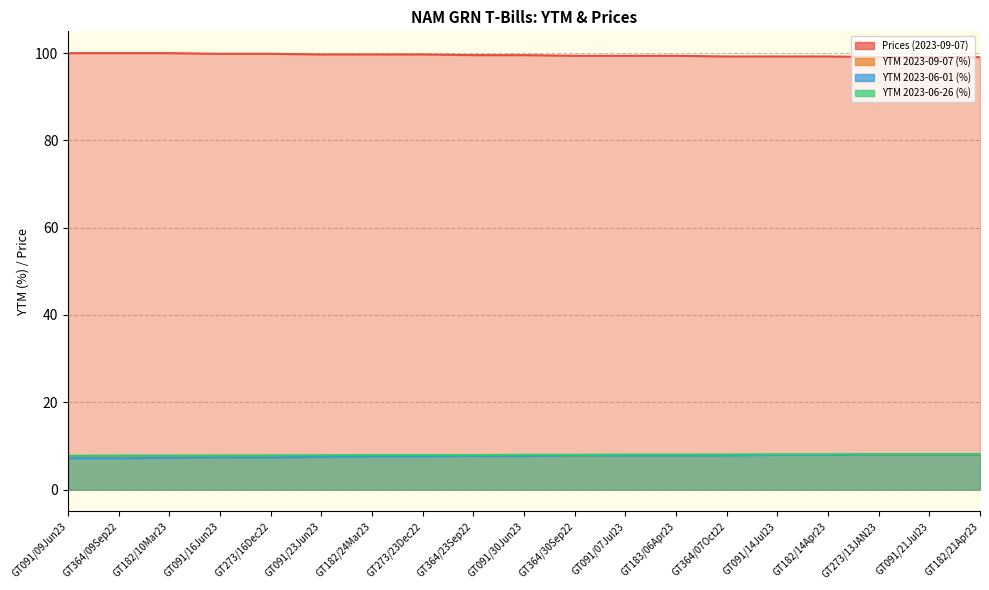

True or false: YTM 2023-06-26 (%) and Prices (2023-09-07) intersect in this chart.

False